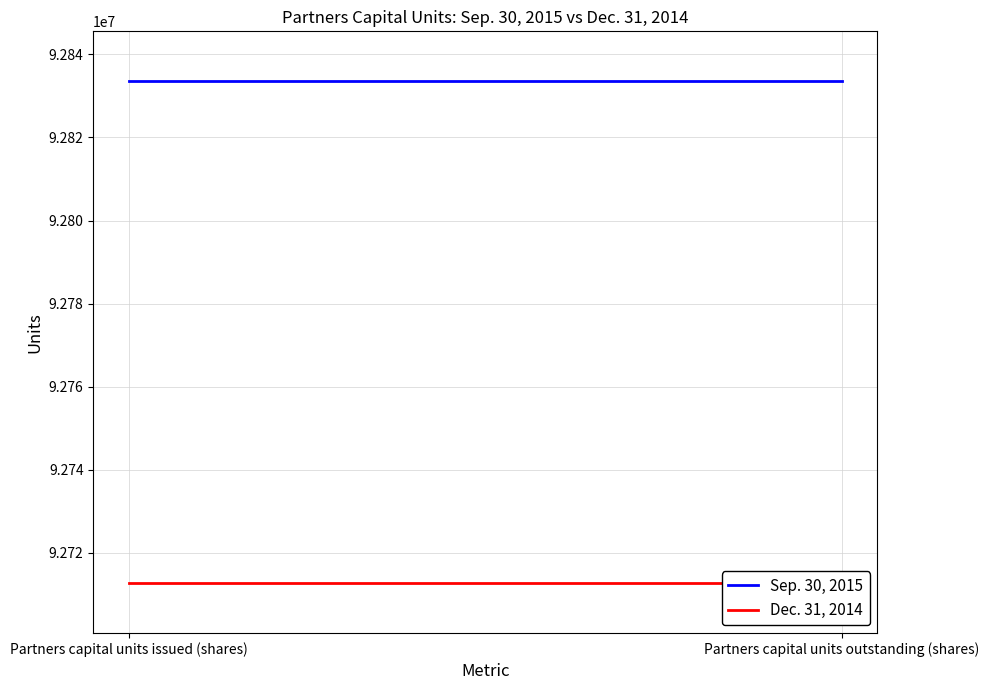

True or false: Sep. 30, 2015 has a value of 92833486 at Partners capital units outstanding (shares).

True